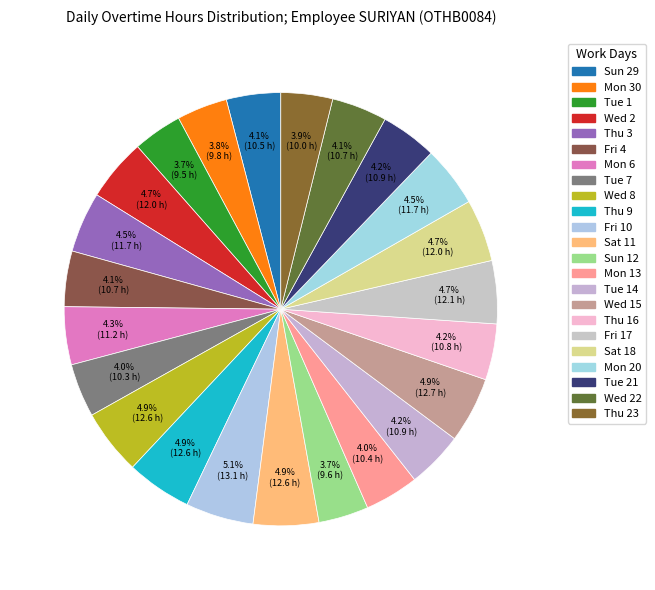

Approximately how many times larger is the value at Wed 8 compared to Sat 18?

1.0